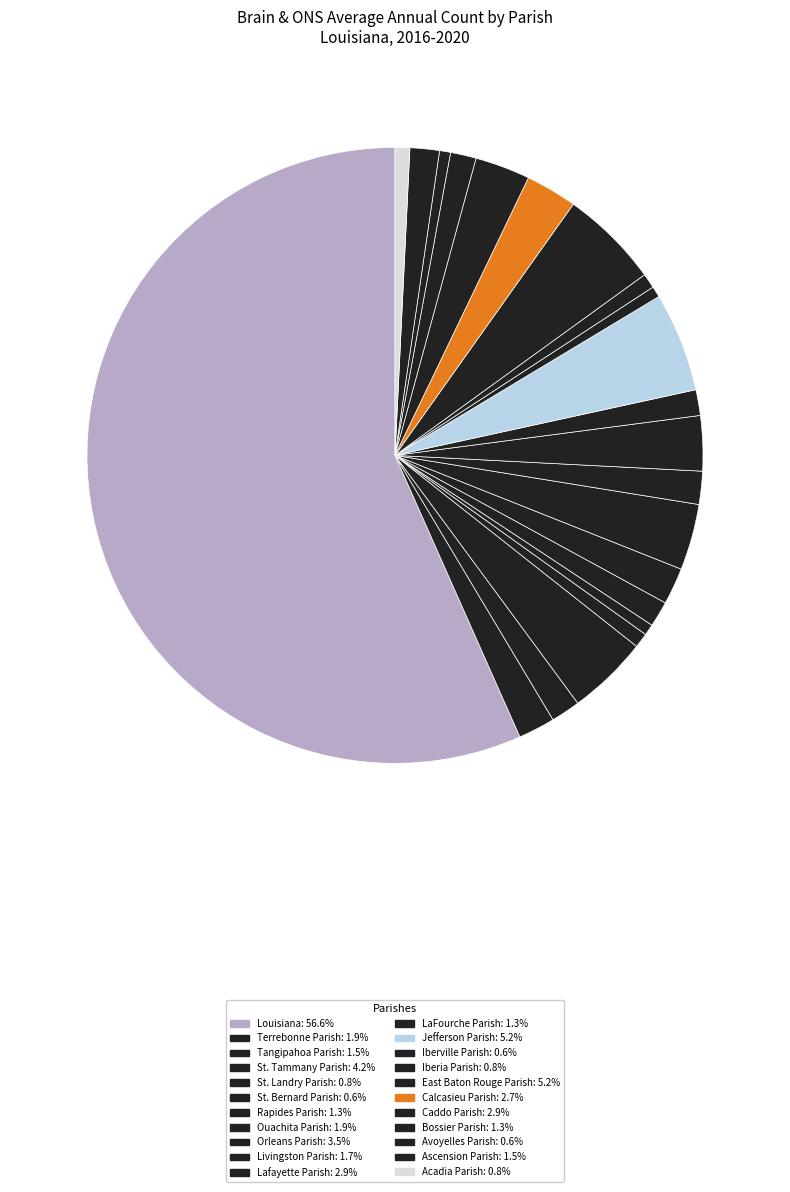

Which category has the smallest portion of the pie?

St. Bernard Parish